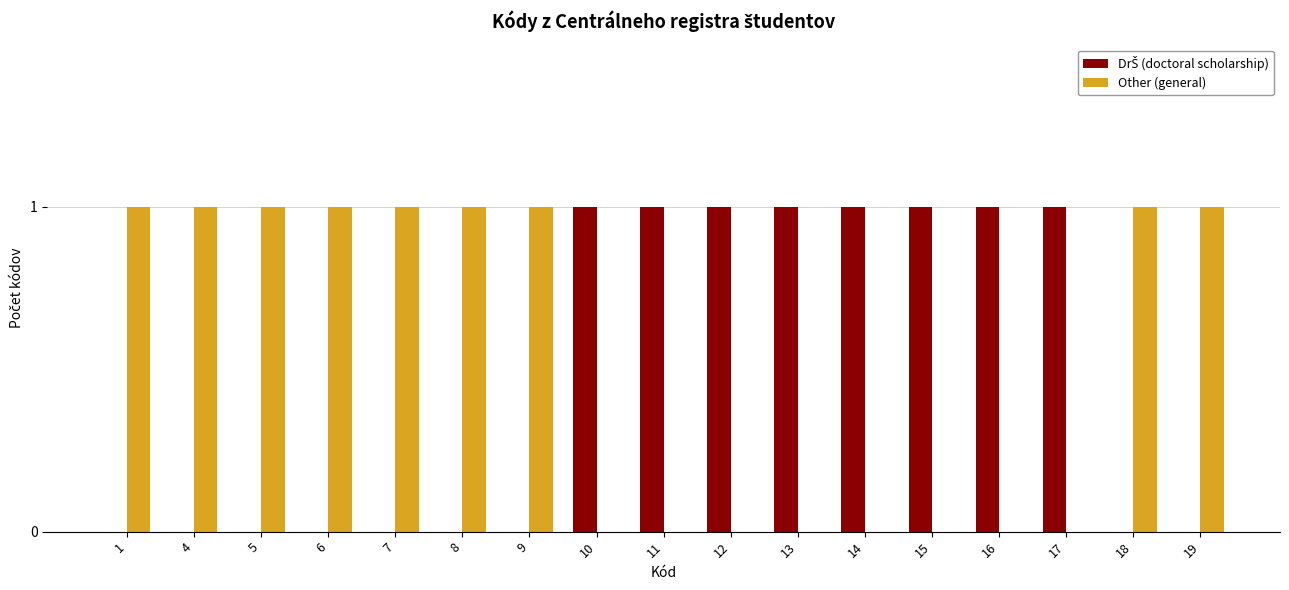

The value of Other (general) at 12 is -1. True or false?

False